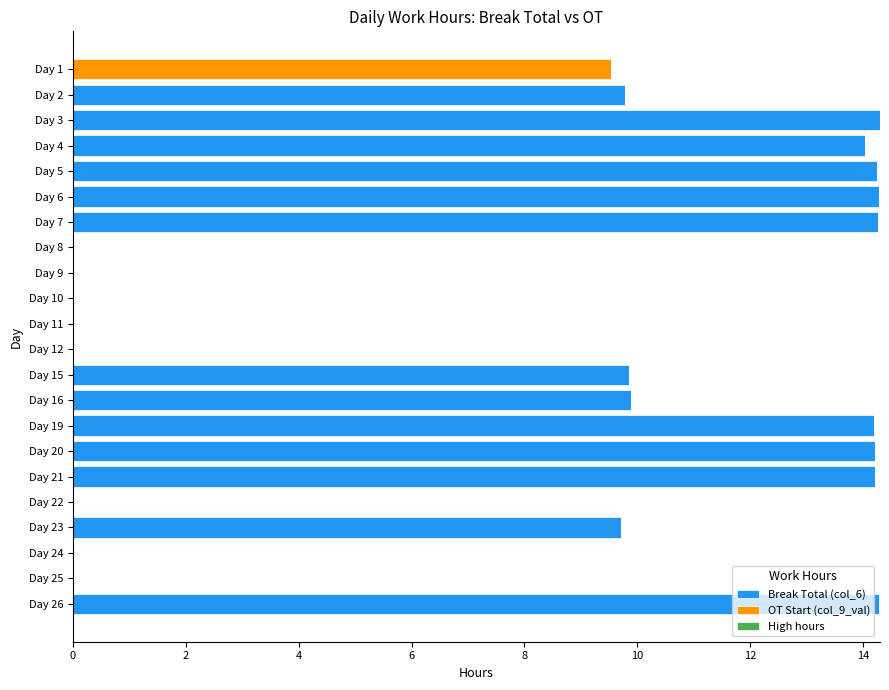

What is the total value across all series at Day 7?

14.3